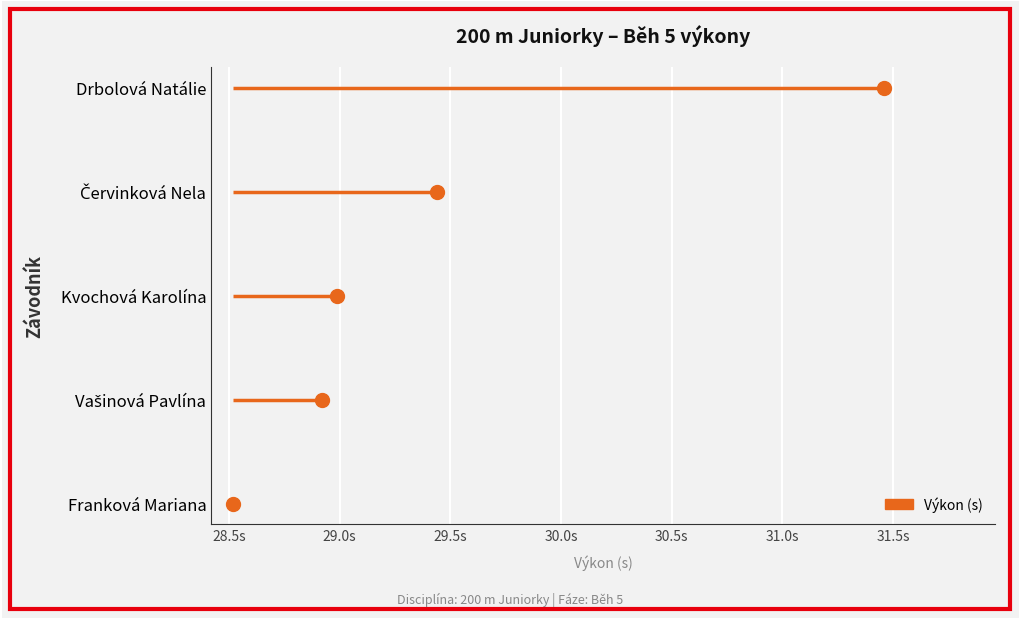

What position from the right is Červinková Nela?

2